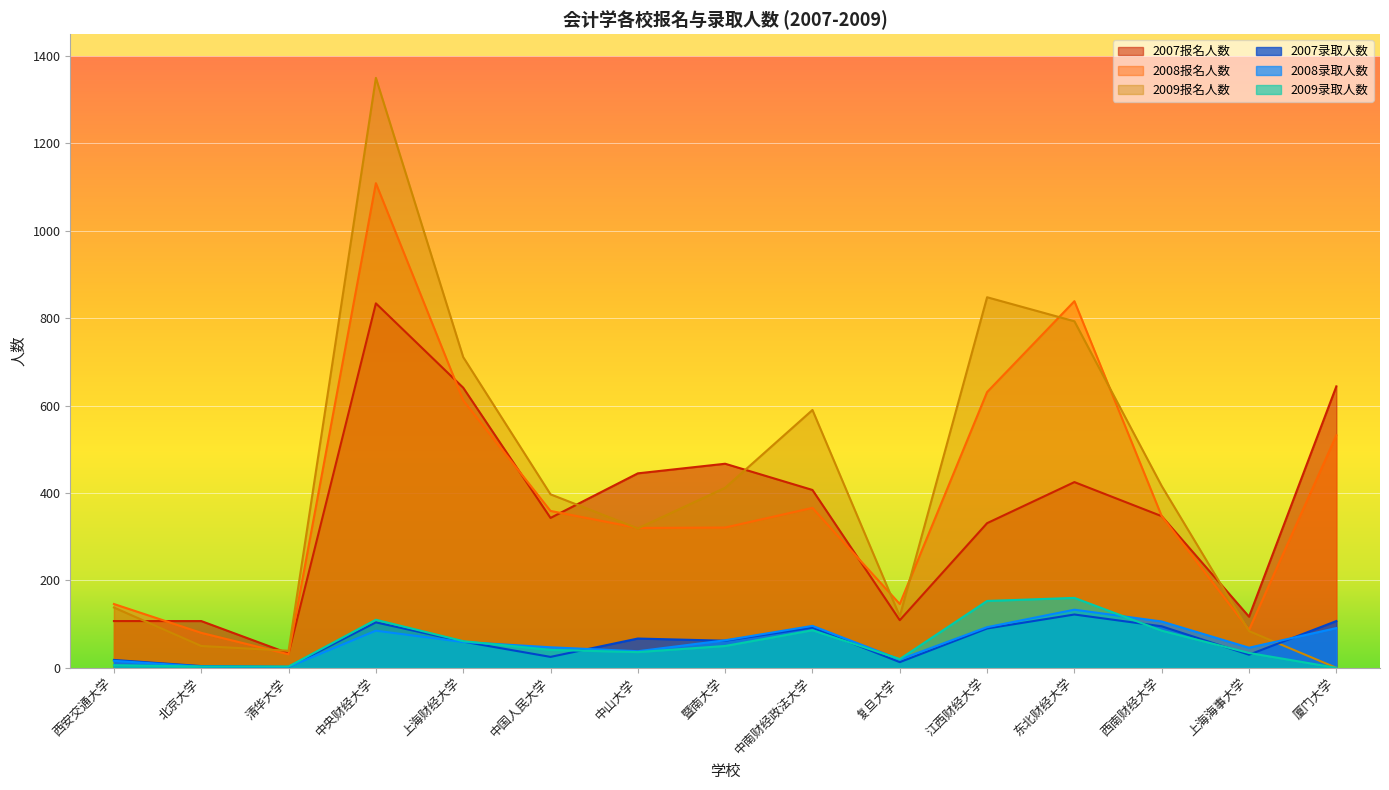

At which label does 2009报名人数 reach its minimum?

厦门大学